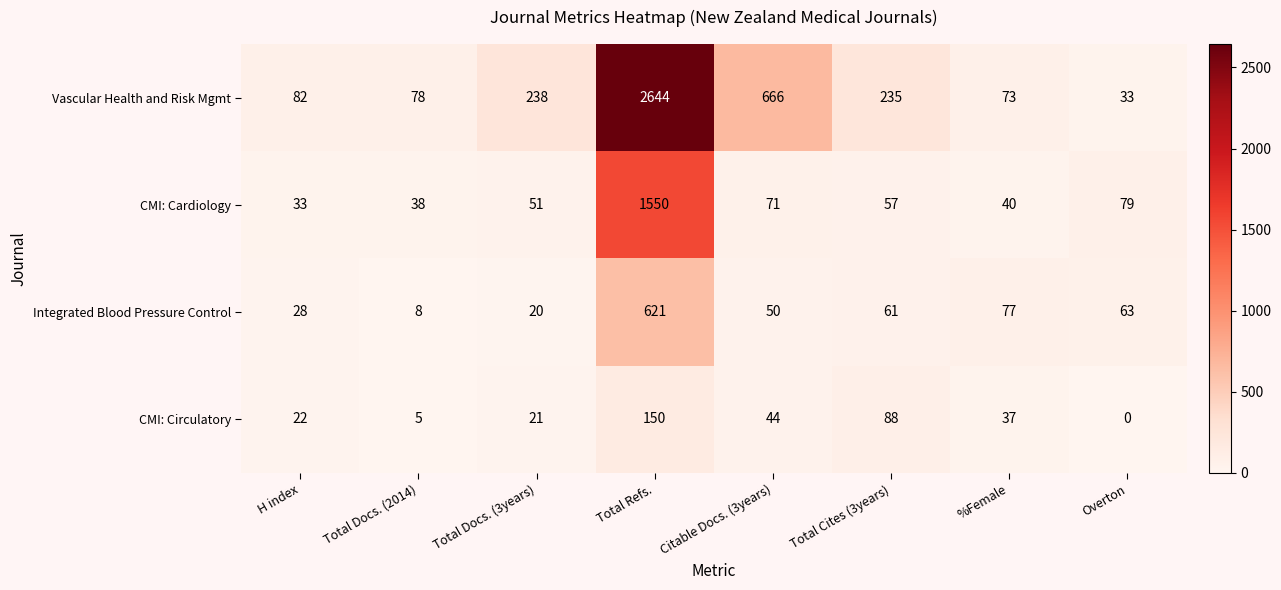

What is the difference between the Integrated Blood Pressure Control values at Total Refs. and Overton?

558